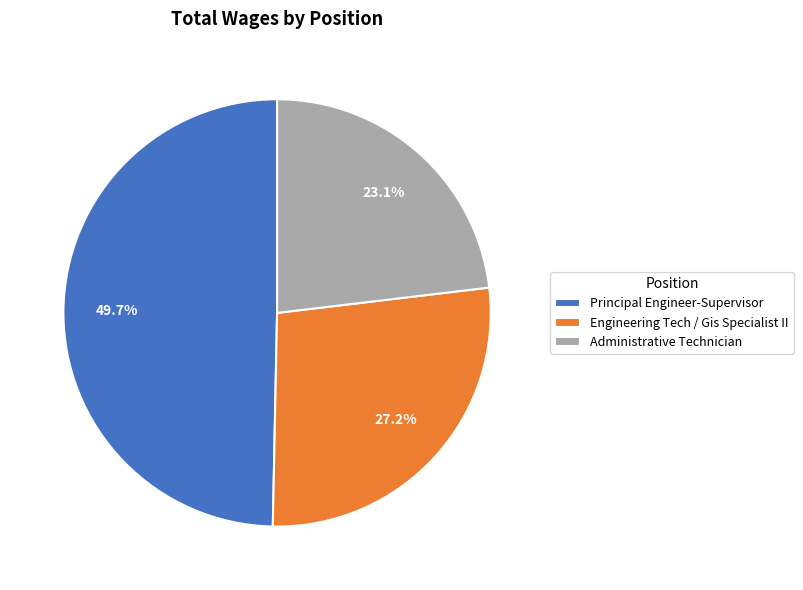

Between Administrative Technician and Engineering Tech / Gis Specialist II, which is larger?

Engineering Tech / Gis Specialist II